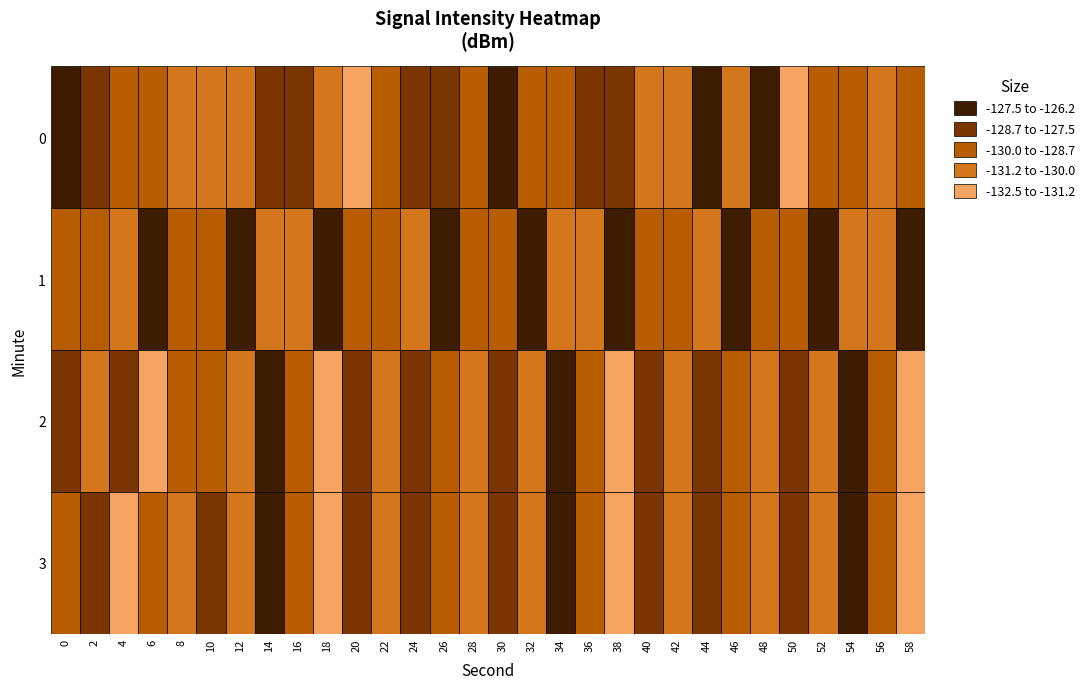

What is the difference between the maximum and minimum values in the 3 series?

4.5